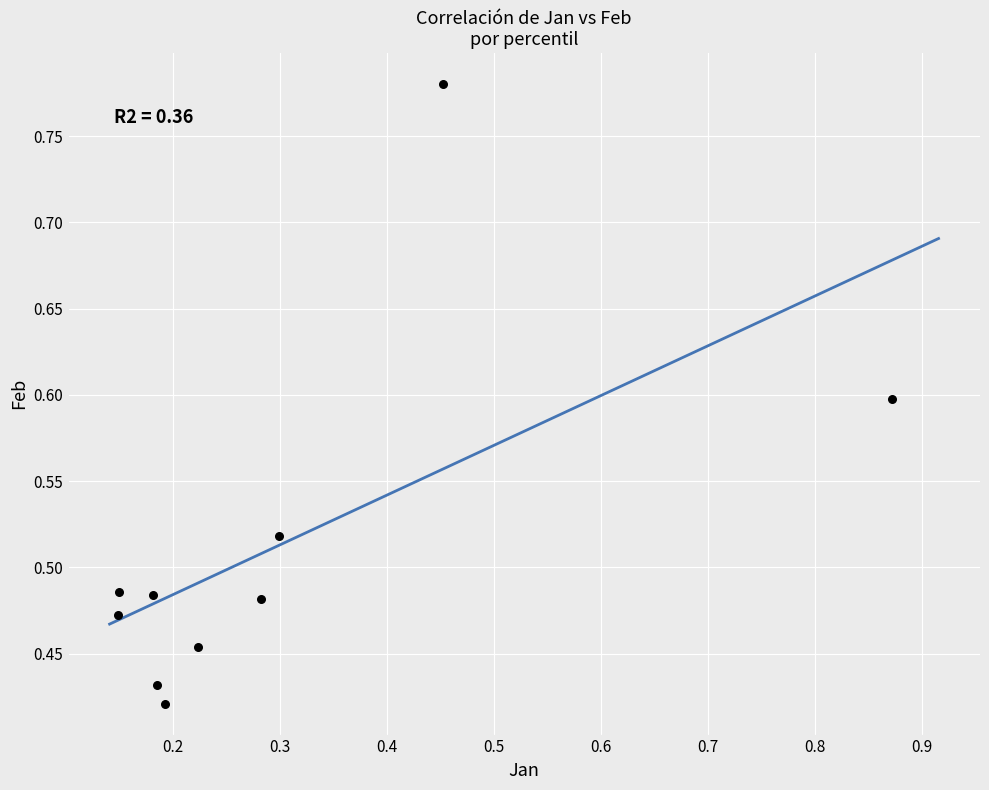

What is the average X value?

0.3